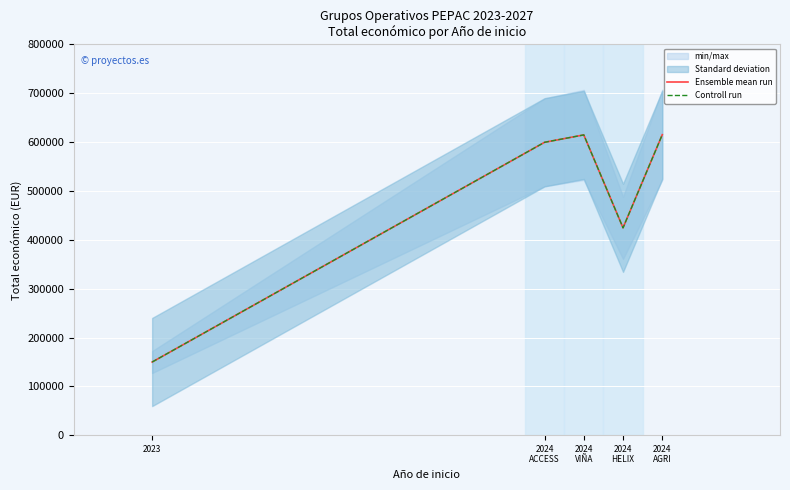

What is the label of the 2nd point from the left?

2024
ACCESS